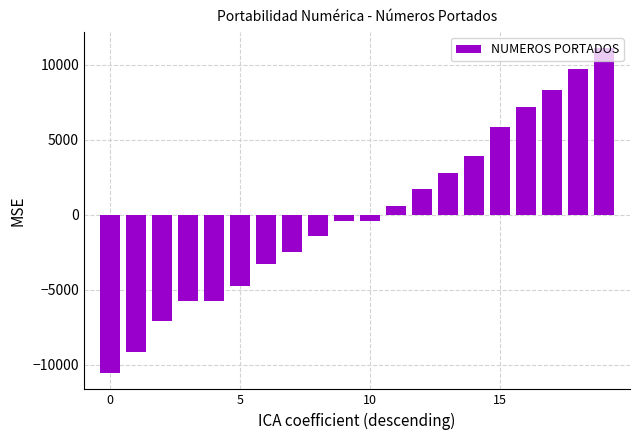

What is the smallest value displayed?

-10543.3